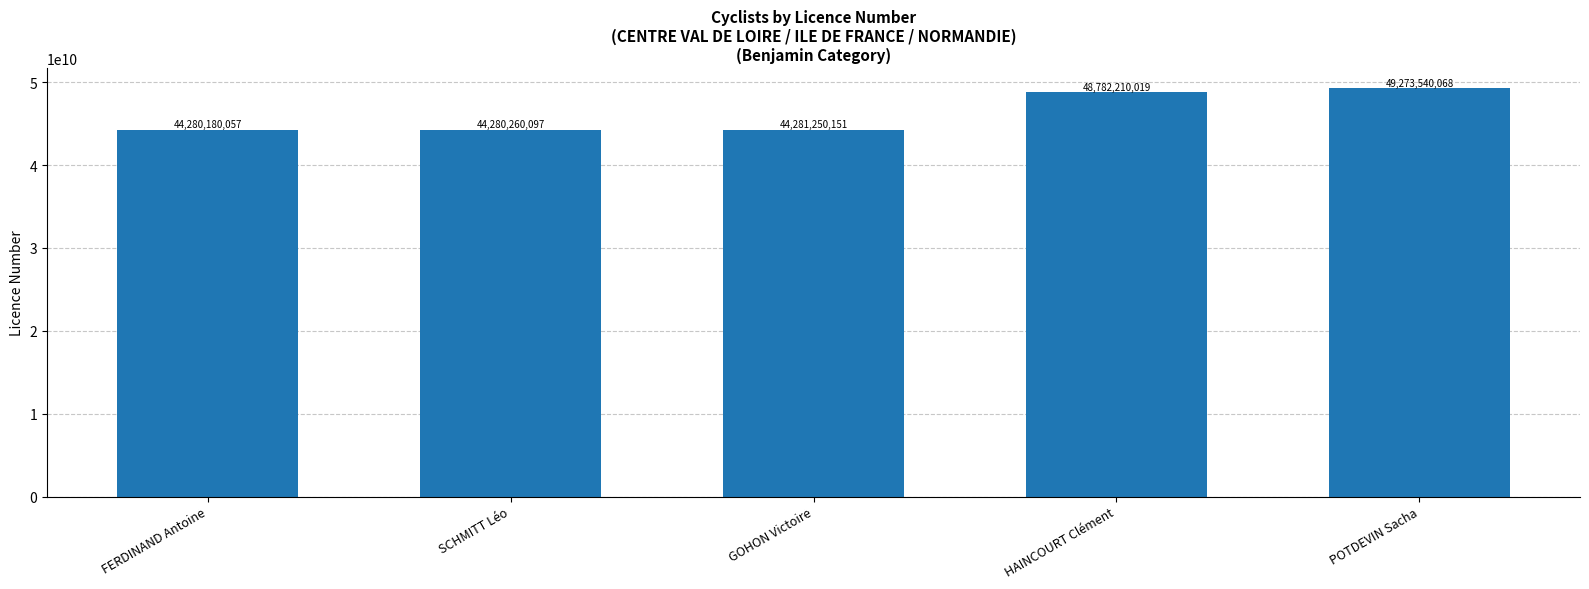

List the labels in order of value, largest first.

POTDEVIN Sacha, HAINCOURT Clément, GOHON Victoire, SCHMITT Léo, FERDINAND Antoine